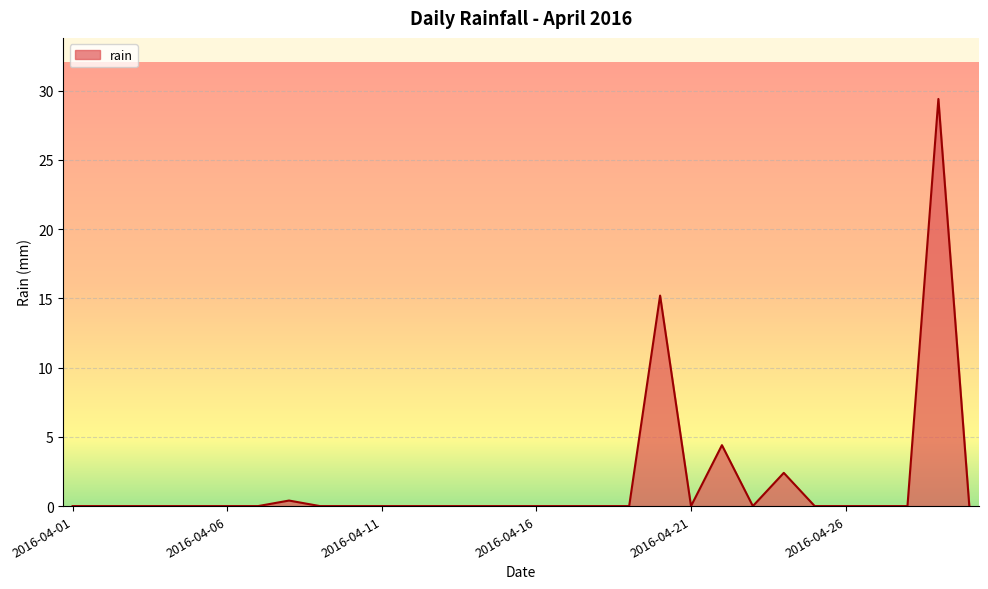

What is the greatest value displayed?

29.4